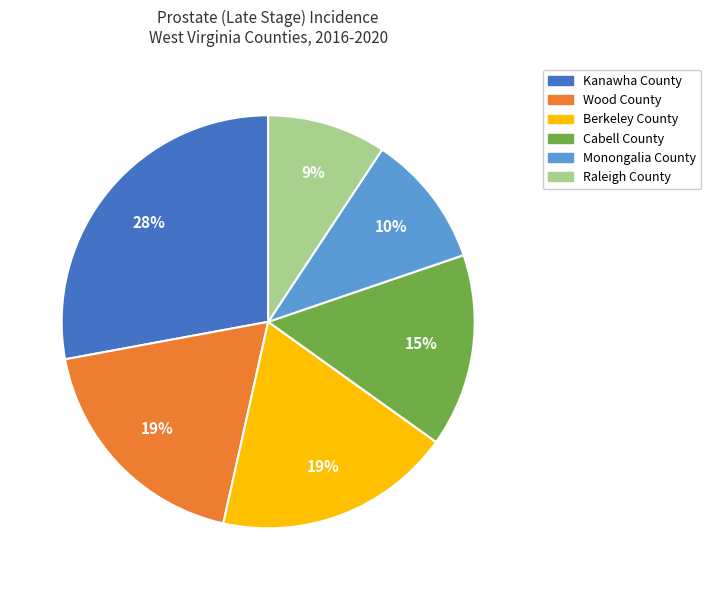

How many segments does this pie chart have?

6